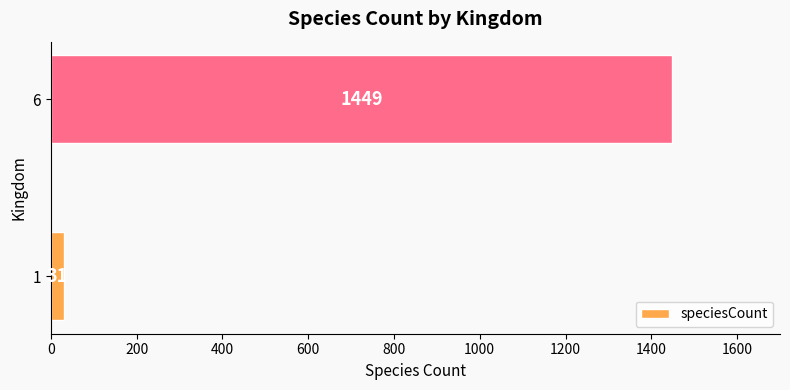

What is the difference between the maximum and minimum values?

1418